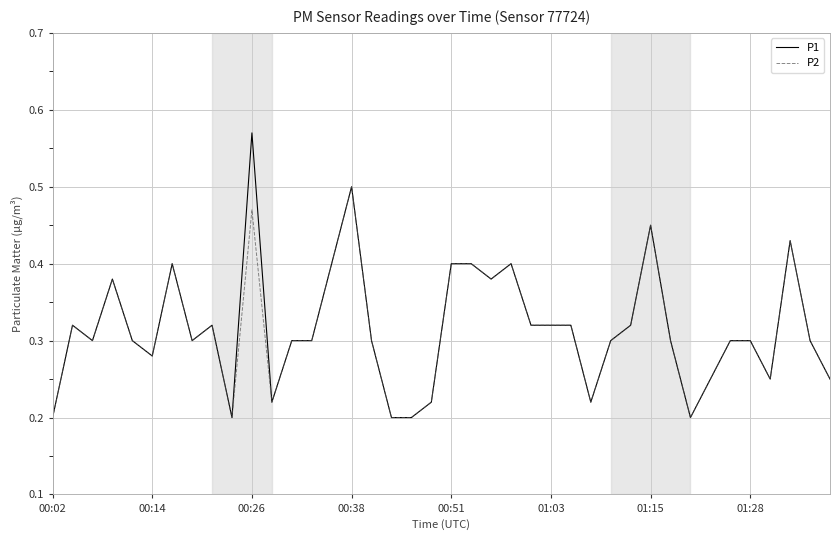

True or false: P1 and P2 intersect in this chart.

False